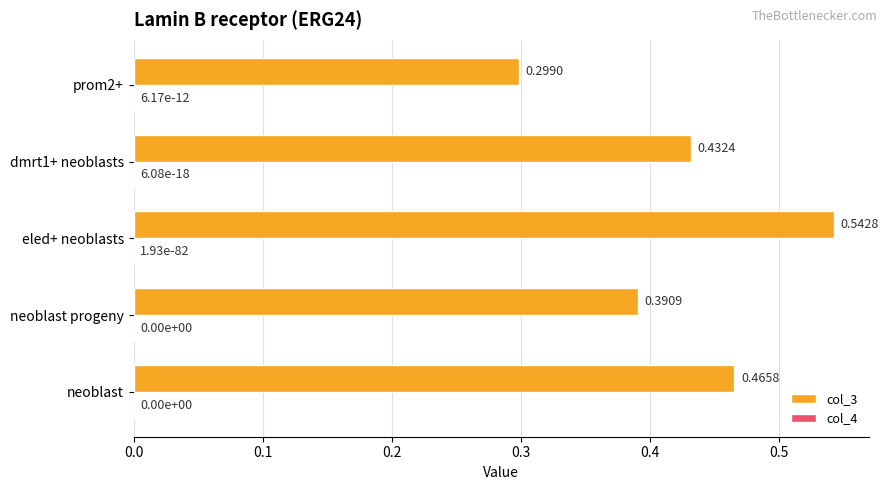

At which category is the sum across all series the highest?

eled+ neoblasts